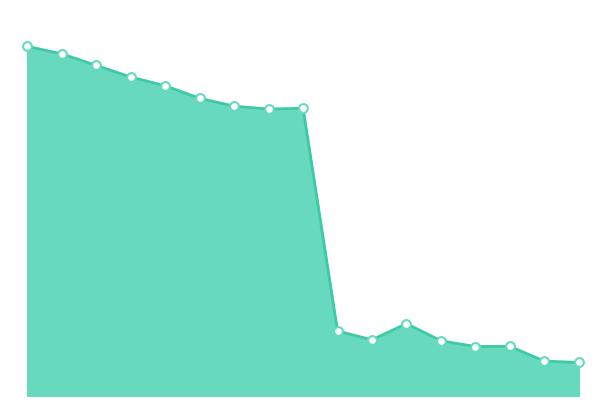

Does the chart have visible grid lines?

No